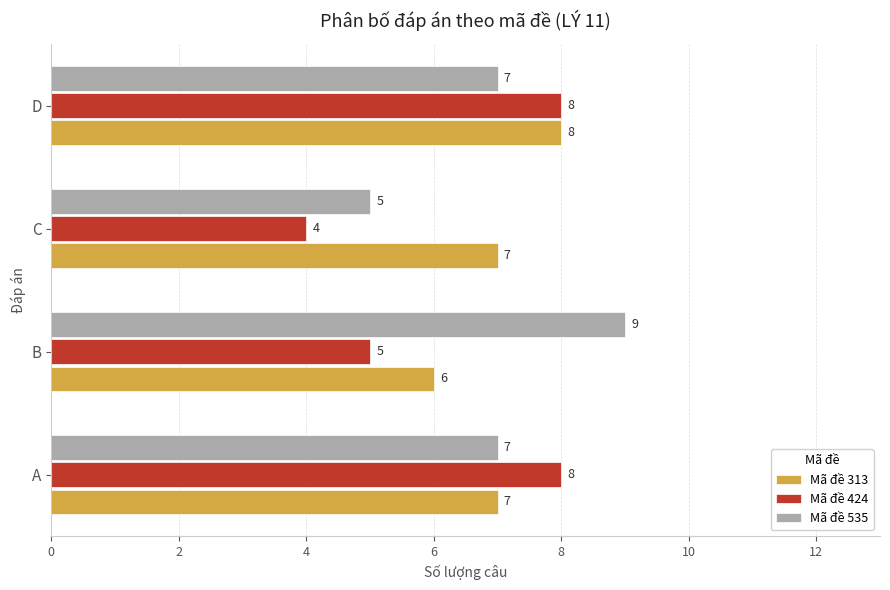

How many Mã đề 535 values are between 7 and 9?

3